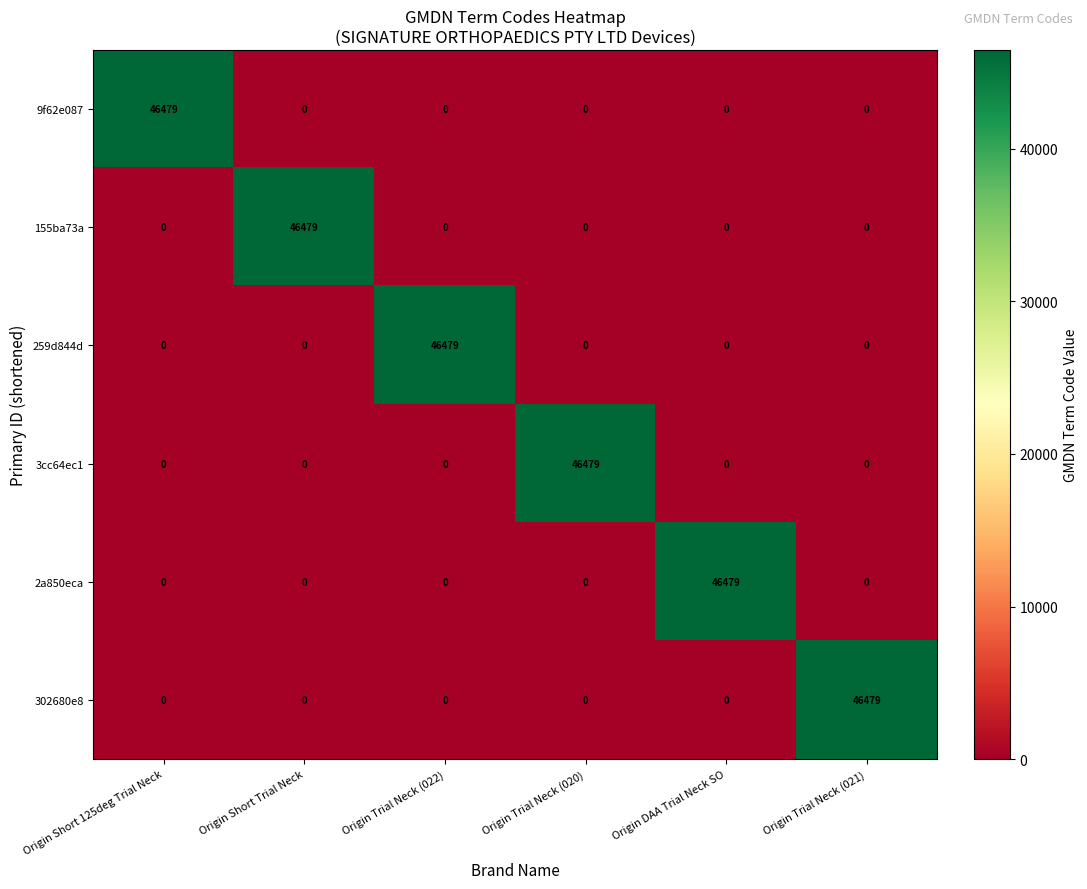

Is it true that 259d844d equals 23109 at Origin Trial Neck (020)?

False